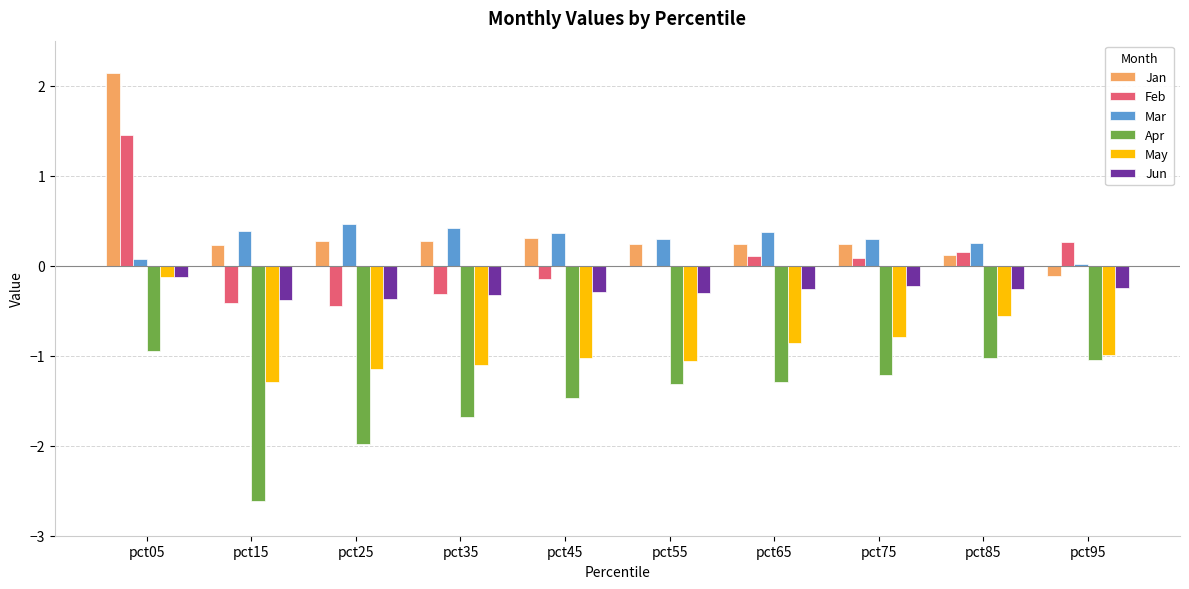

What is the highest value of the Apr series?

-0.9